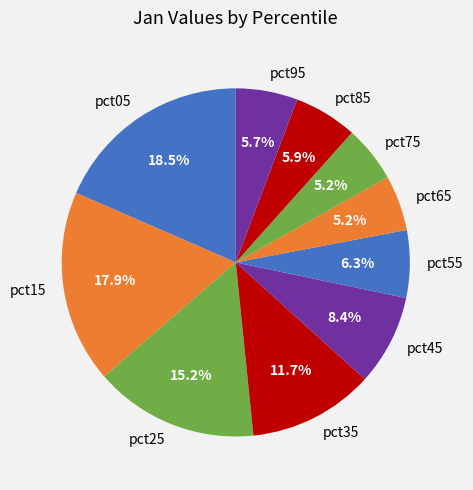

Which category has the biggest portion of the pie?

pct05